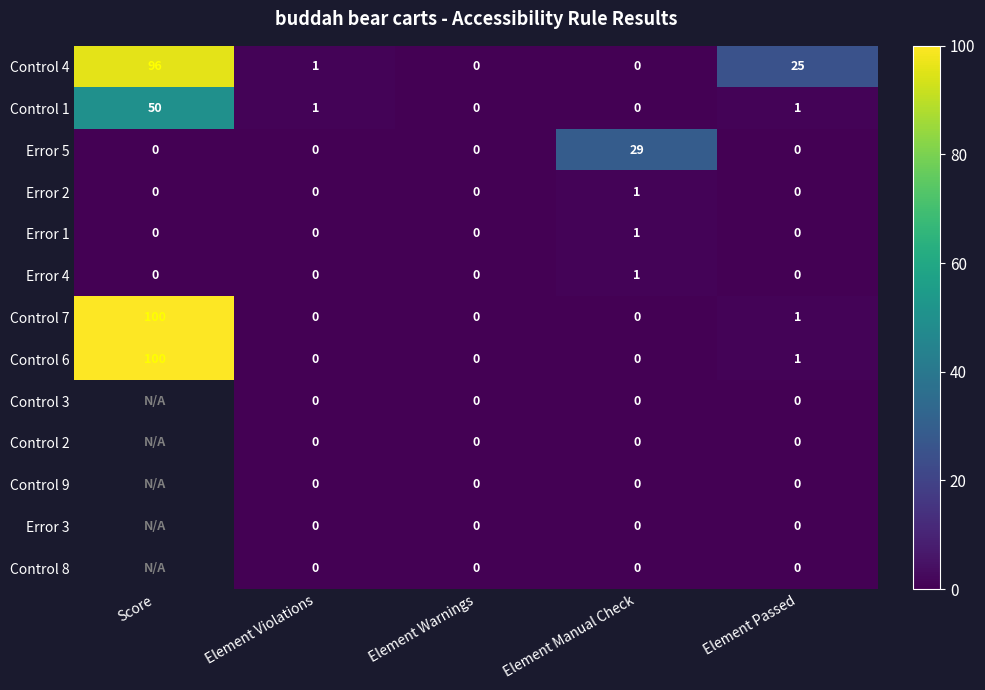

What is the sum of the Control 1 values at Element Violations and Score?

51